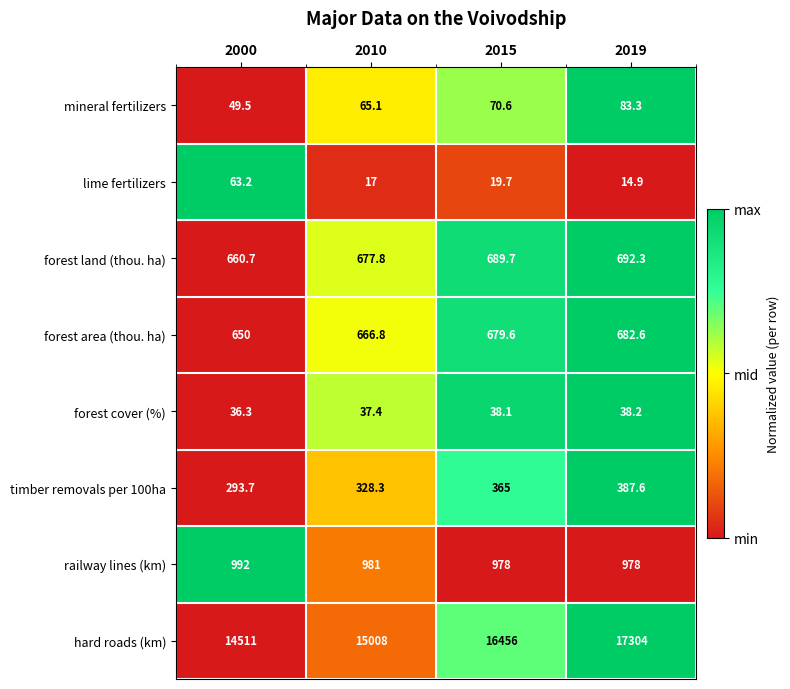

What is the difference between the maximum and minimum values in the forest land (thou. ha) series?

31.6